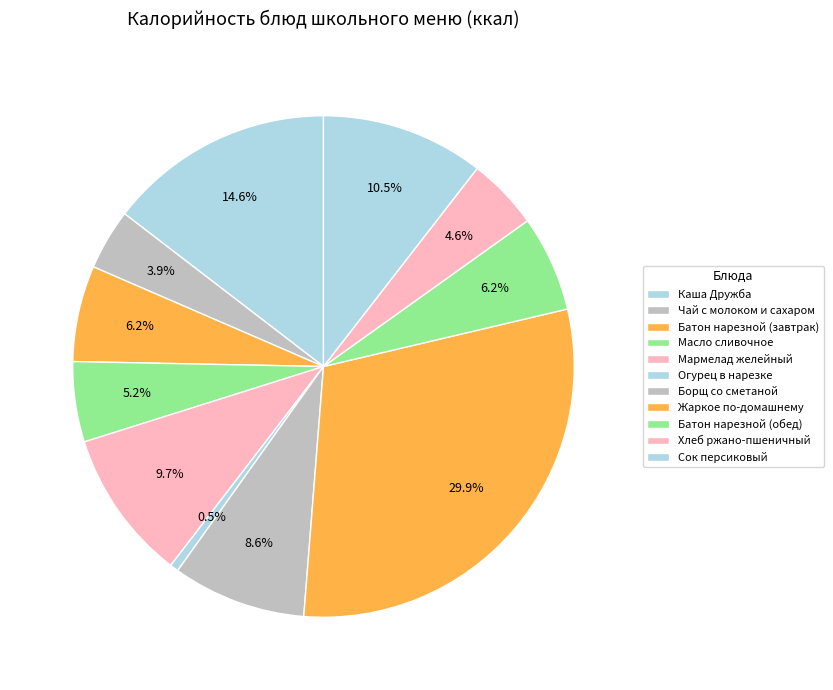

Does Батон нарезной (завтрак) represent more than half of the total?

No